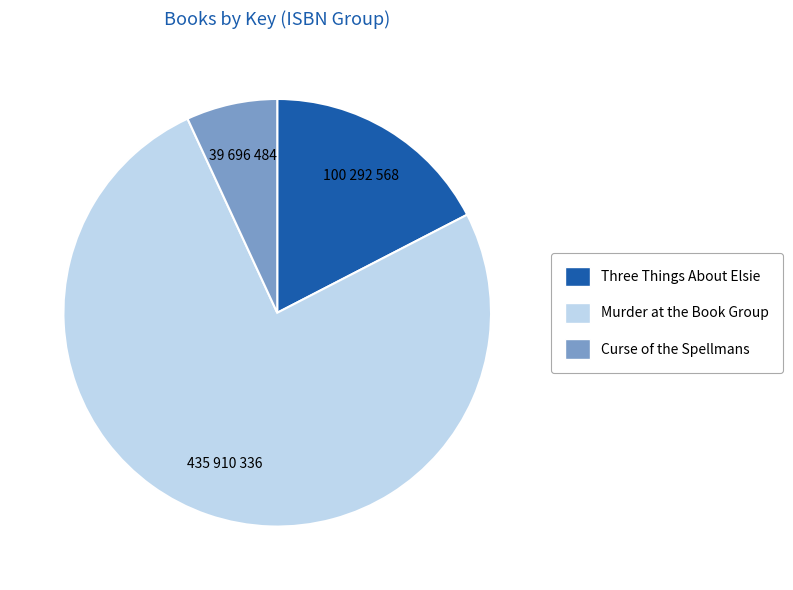

Between Curse of the Spellmans and Three Things About Elsie, which is larger?

Three Things About Elsie